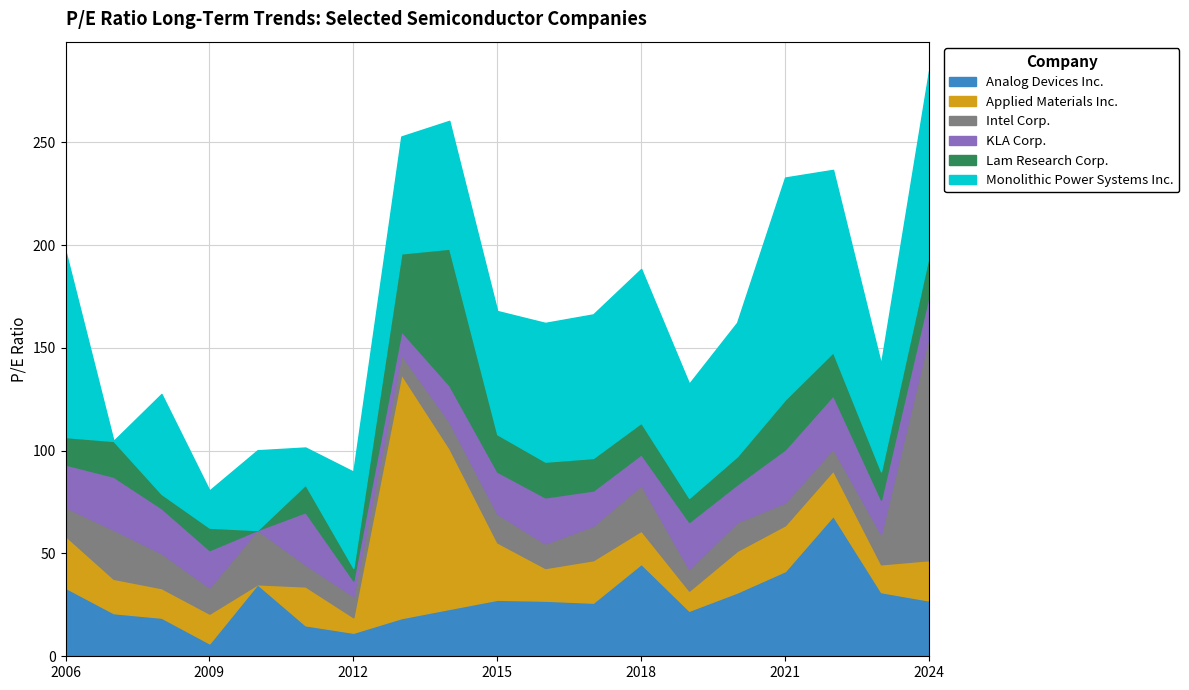

Is the value of Applied Materials Inc. at 2019-03-01 greater than the value of Monolithic Power Systems Inc. at 2024-02-22?

No